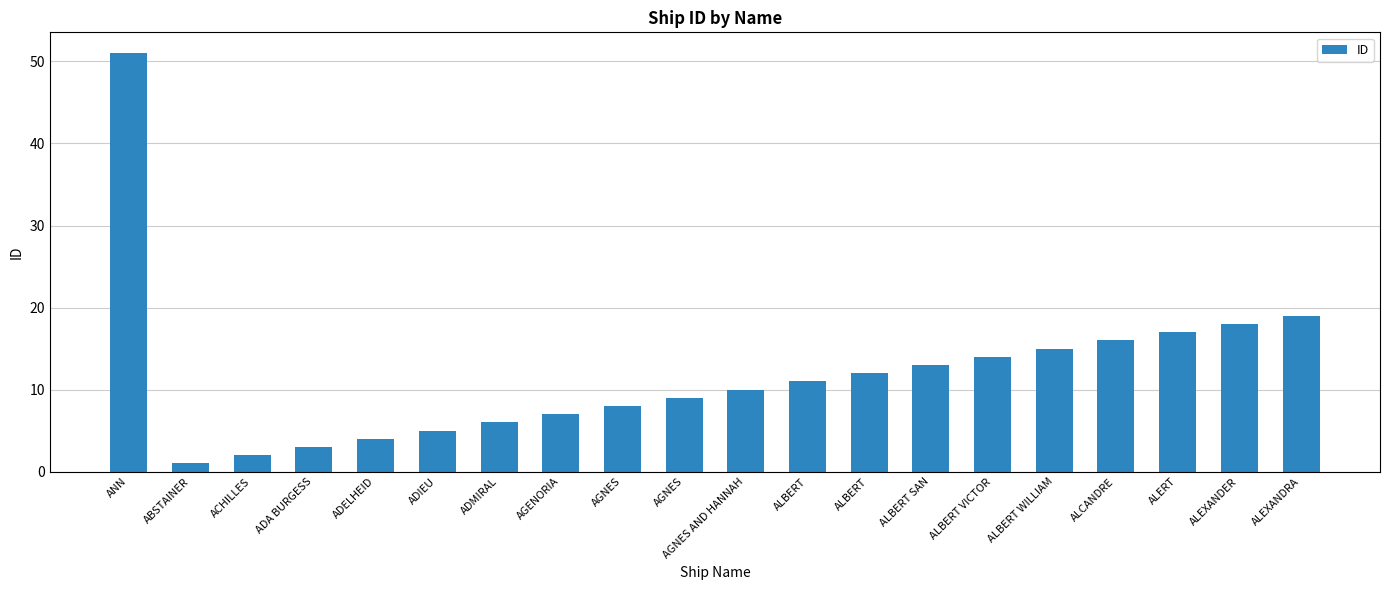

Count the number of data series in this chart.

1